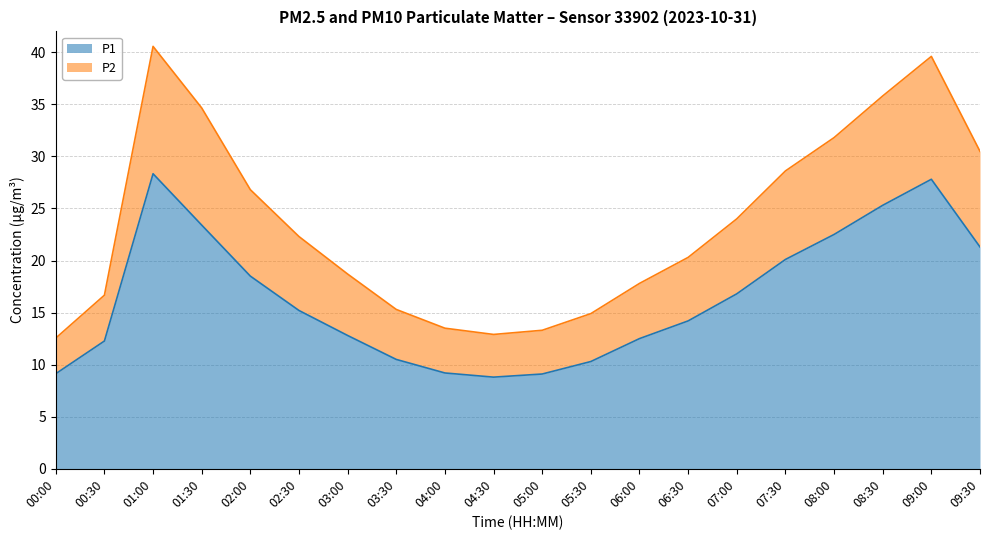

What value does the P2 series have at 06:00?

17.8